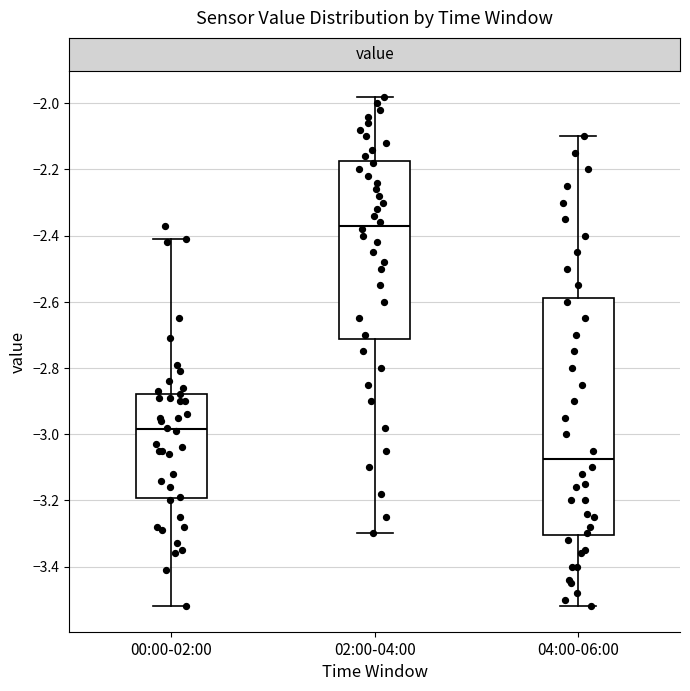

Reading left to right, transcribe this box plot: for each box, give where its median line is, the range the box spans, and where its two whiskers end, as read against the y-axis. The values are not printed on the chart, so give them approximately, as read against the axis.

00:00-02:00: median -2.98, box -3.20 to -2.88, whiskers -3.52 to -2.40
02:00-04:00: median -2.36, box -2.72 to -2.18, whiskers -3.30 to -1.98
04:00-06:00: median -3.08, box -3.30 to -2.58, whiskers -3.52 to -2.10